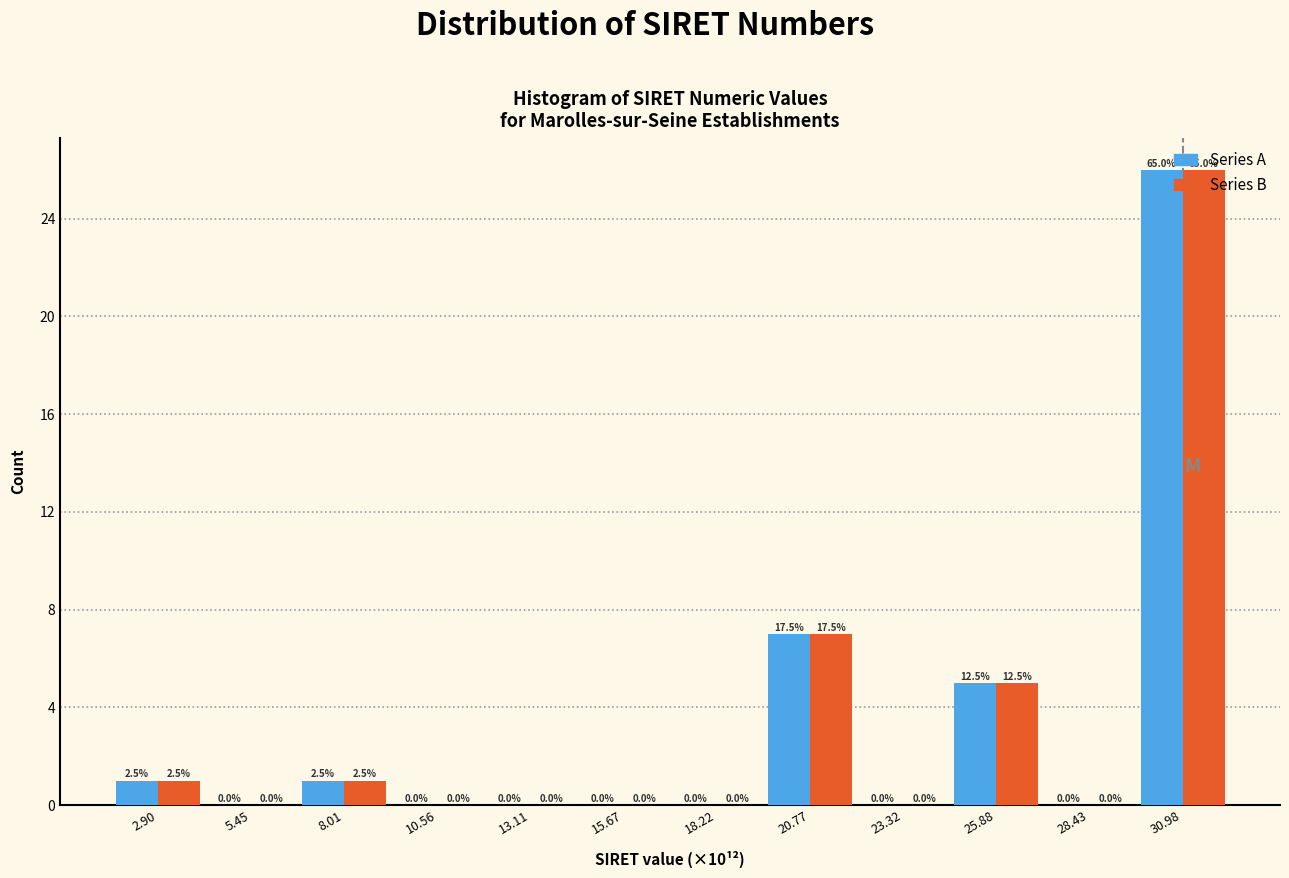

In the Series A series, which range on the x-axis has the tallest bar?

29.5 to 32.5